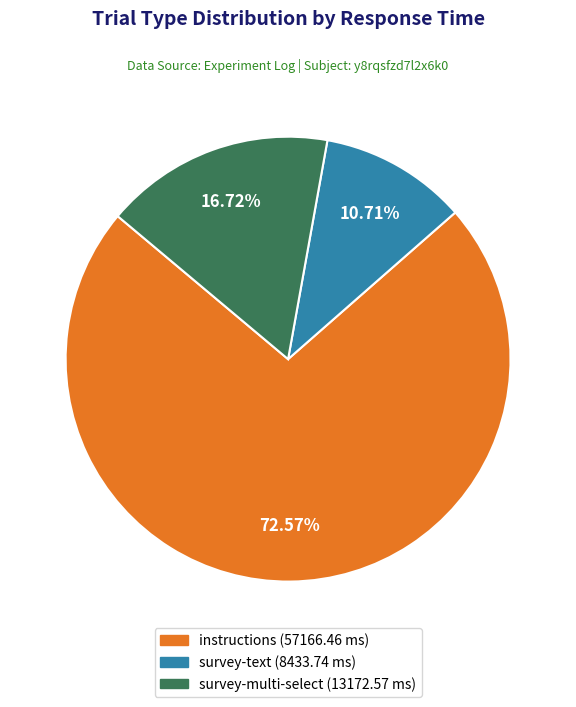

Do survey-multi-select and survey-text together represent more than half of the pie?

No